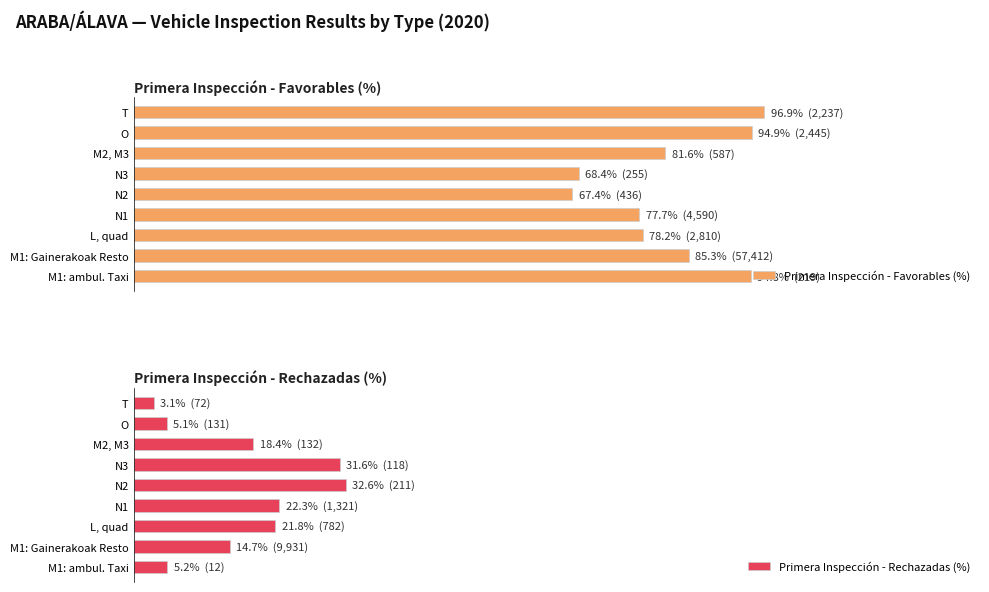

Is it true that Primera Inspección - Favorables (%) equals 63.2 at T?

False